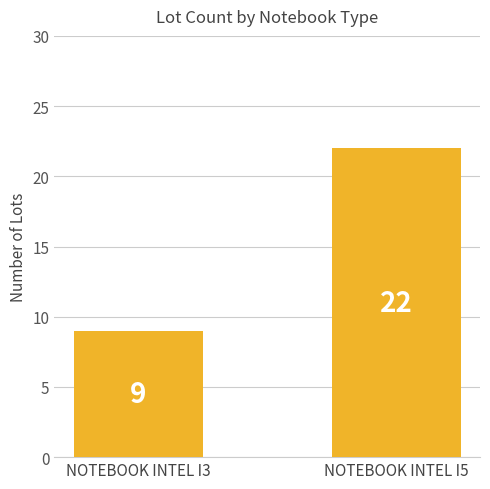

Reading left to right, extract all data points from this chart.

9	22